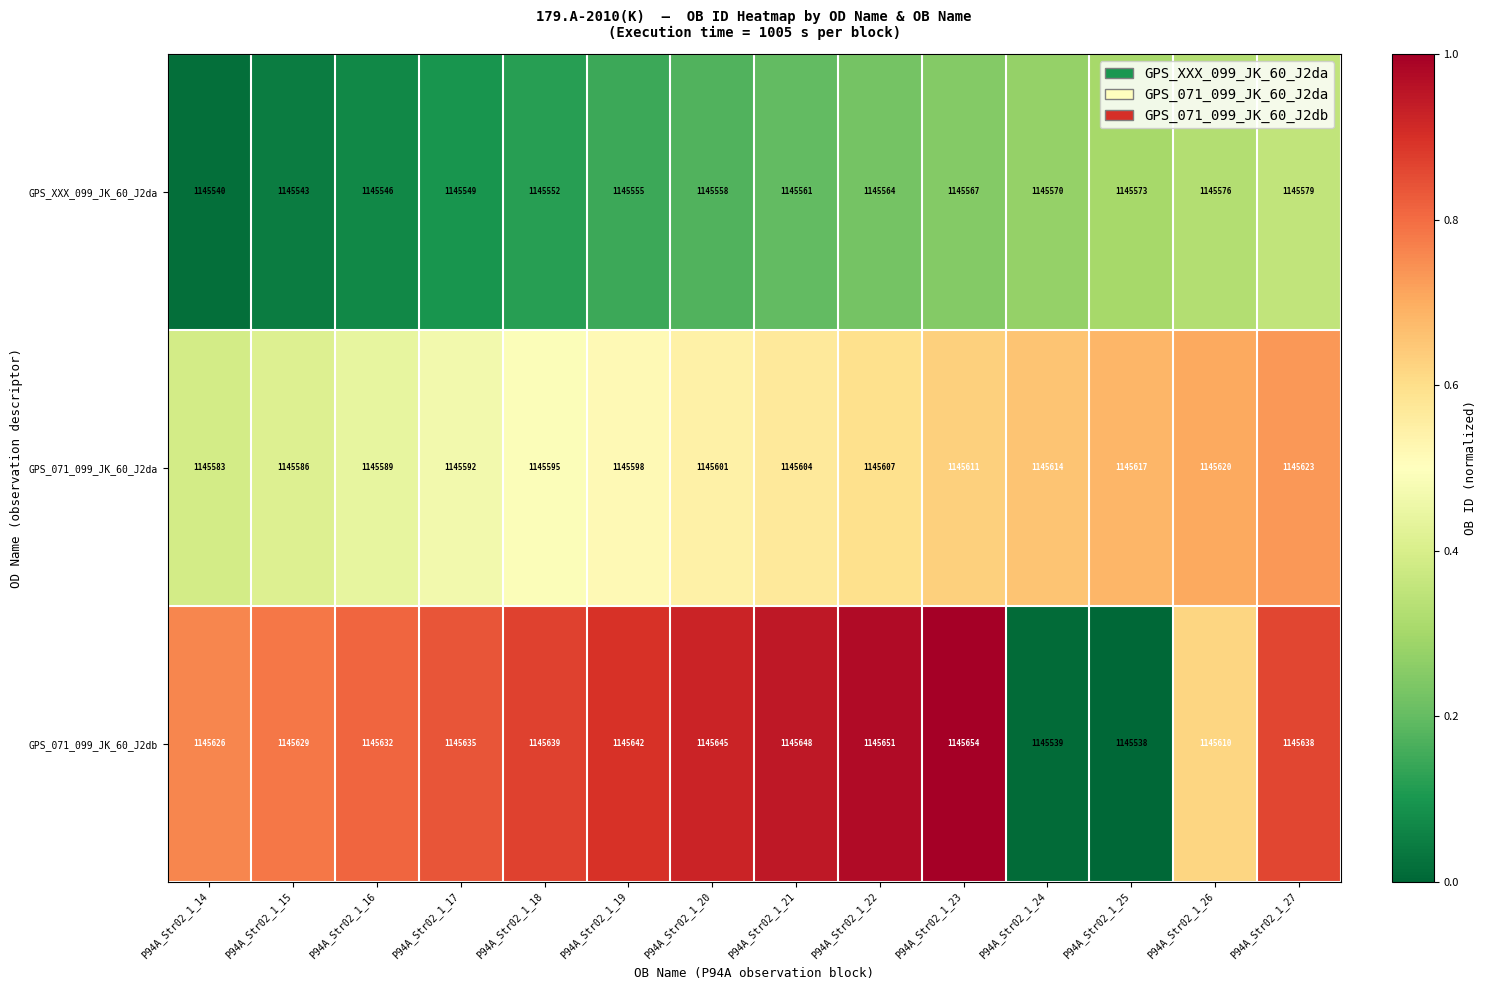

At which label does GPS_071_099_JK_60_J2db reach its peak?

P94A_Str02_1_23